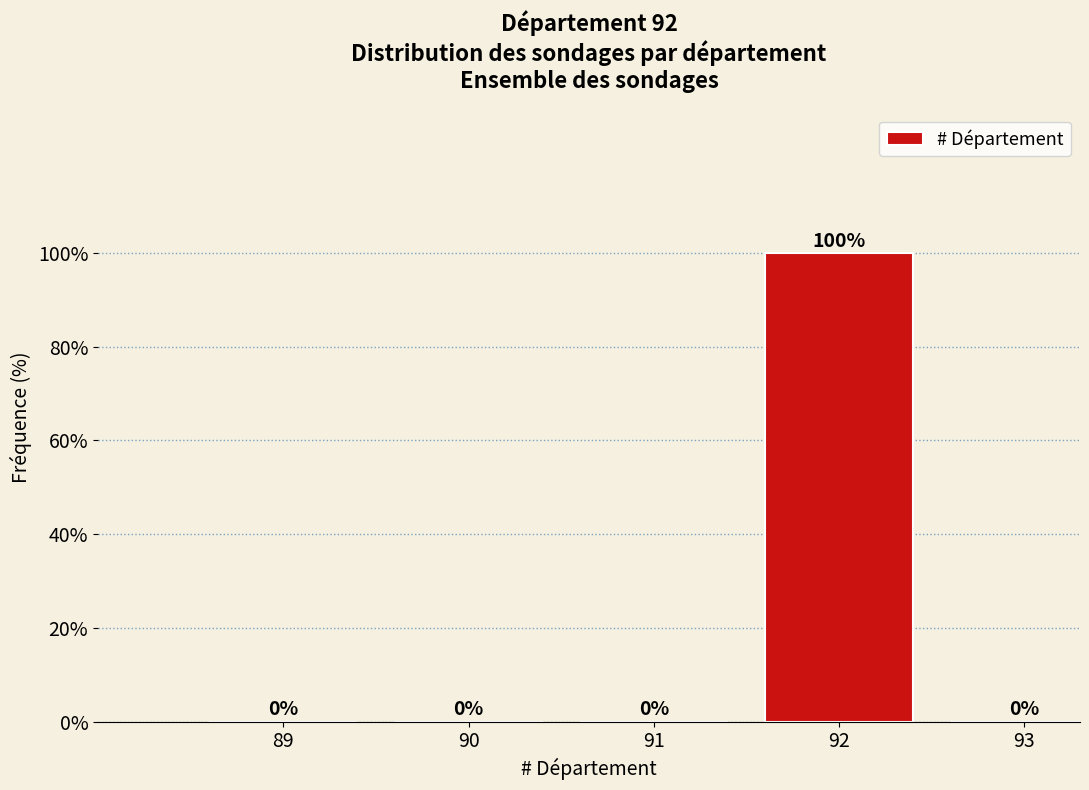

Reading left to right, what are all the values shown in this chart?

89=0	90=0	91=0	92=100	93=0